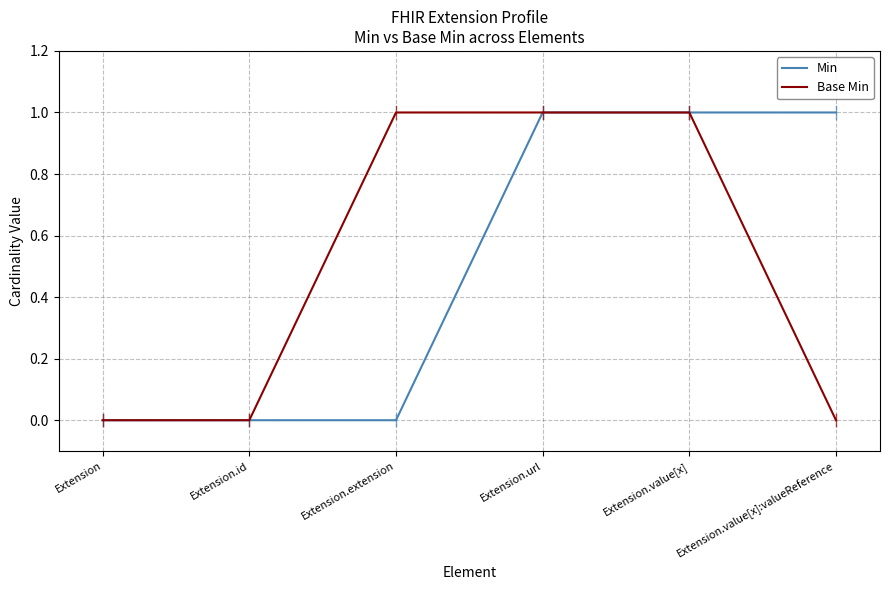

True or false: Base Min has more than 2 points higher than both neighbors.

False